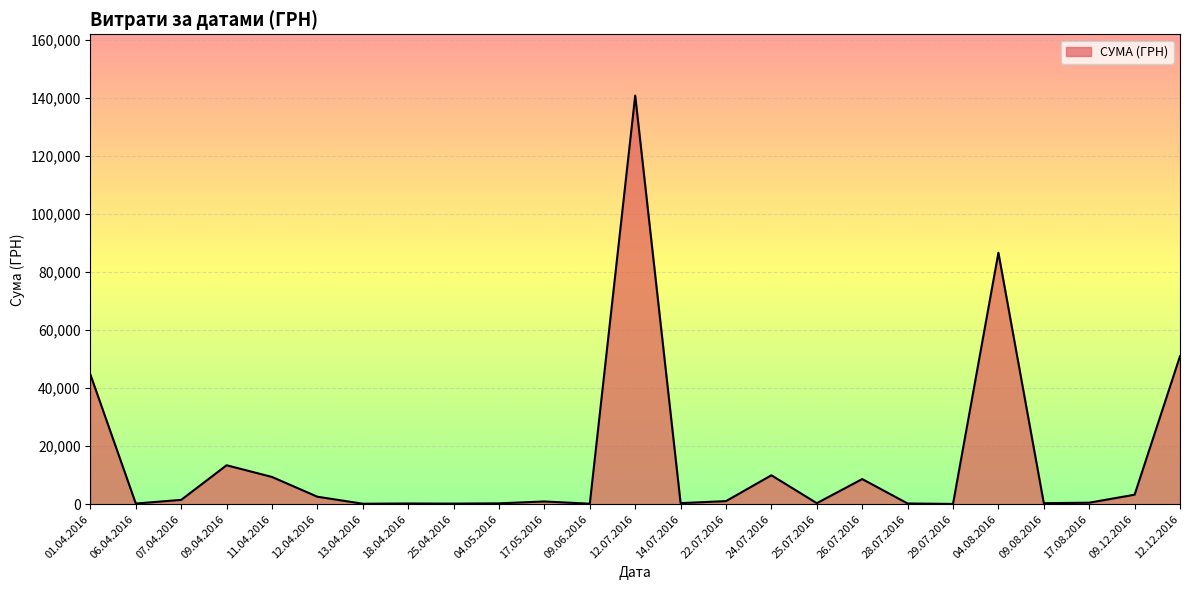

What is the greatest value displayed?

140706.2